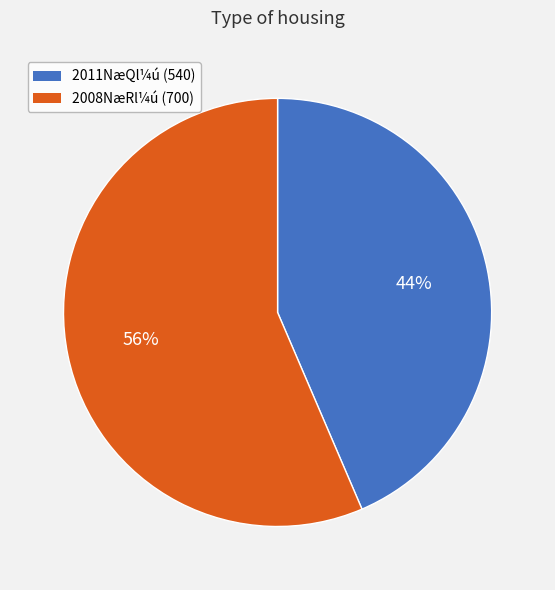

To the nearest percent, what is the average slice percentage?

50%